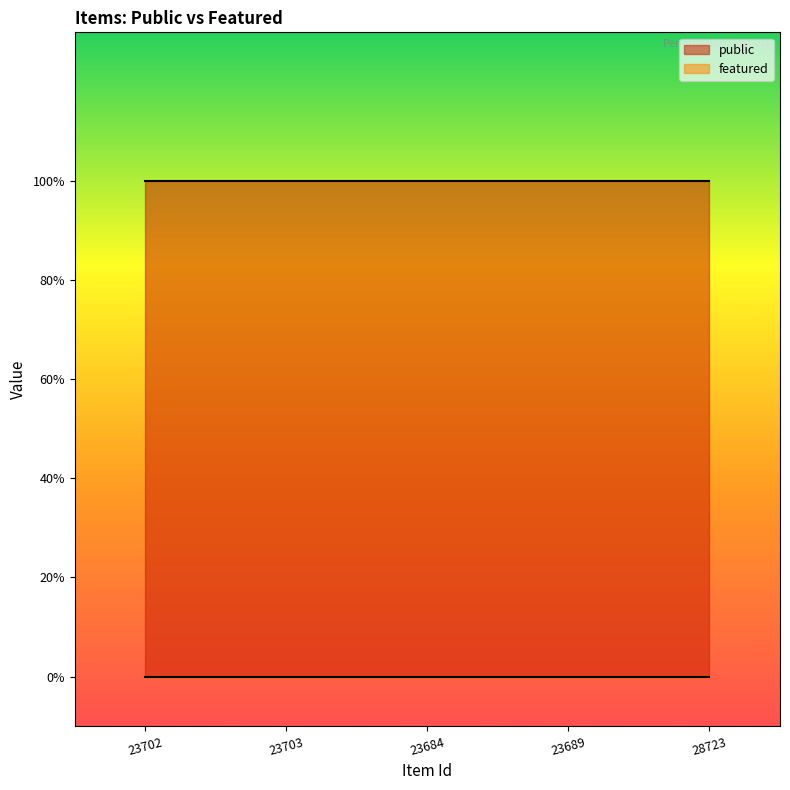

Rank the series at 23689 from lowest to highest value.

featured, public